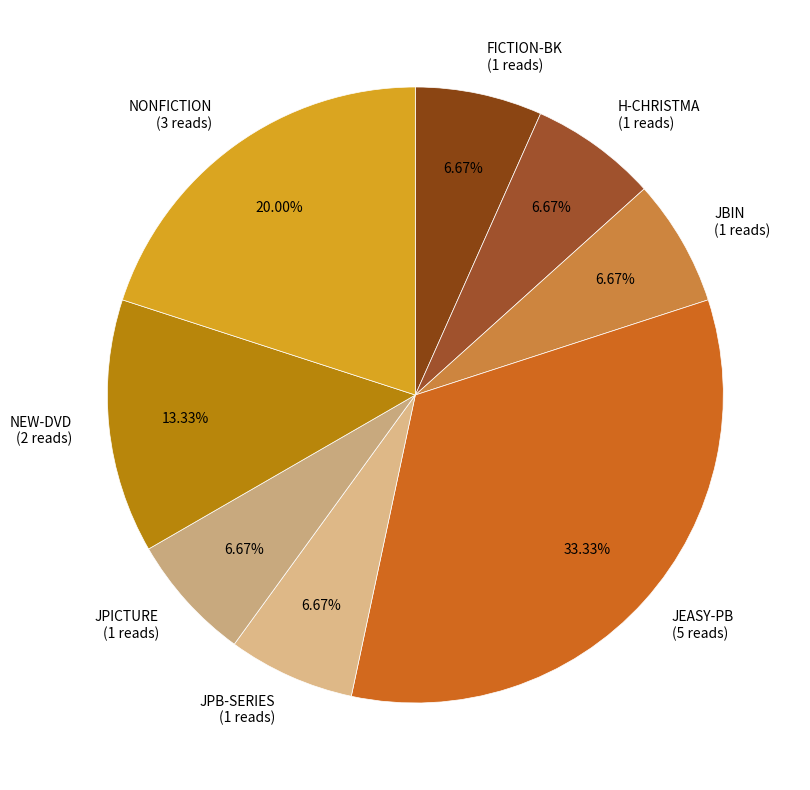

How many segments does this pie chart have?

8